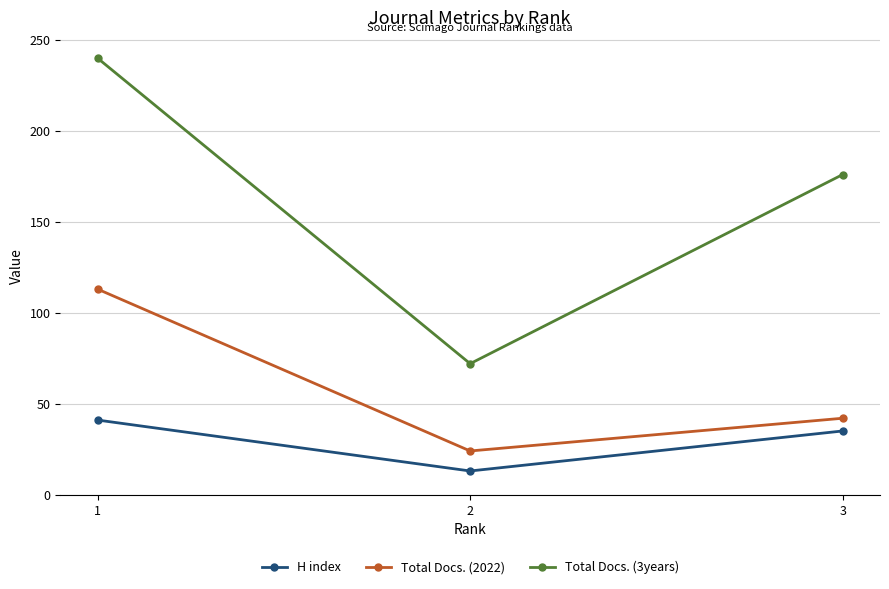

Where does the Total Docs. (2022) series first go above 42?

1